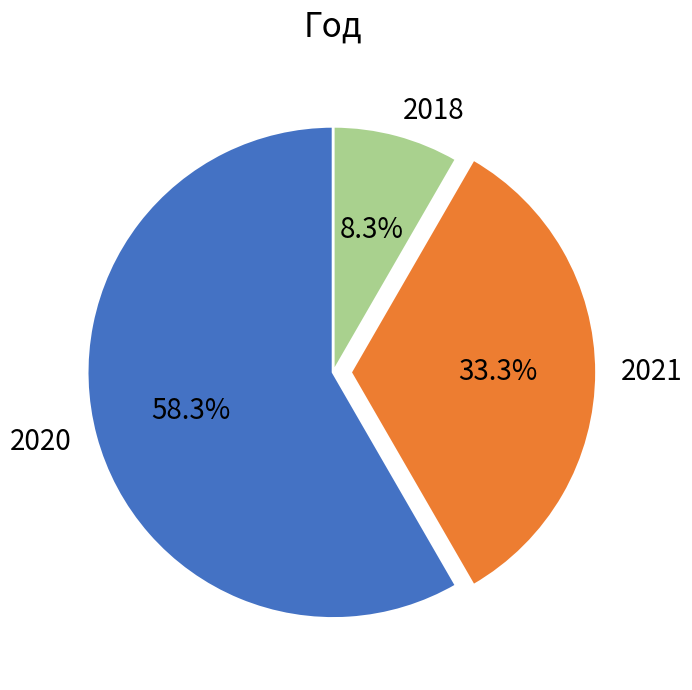

Between 2018 and 2021, which is larger?

2021